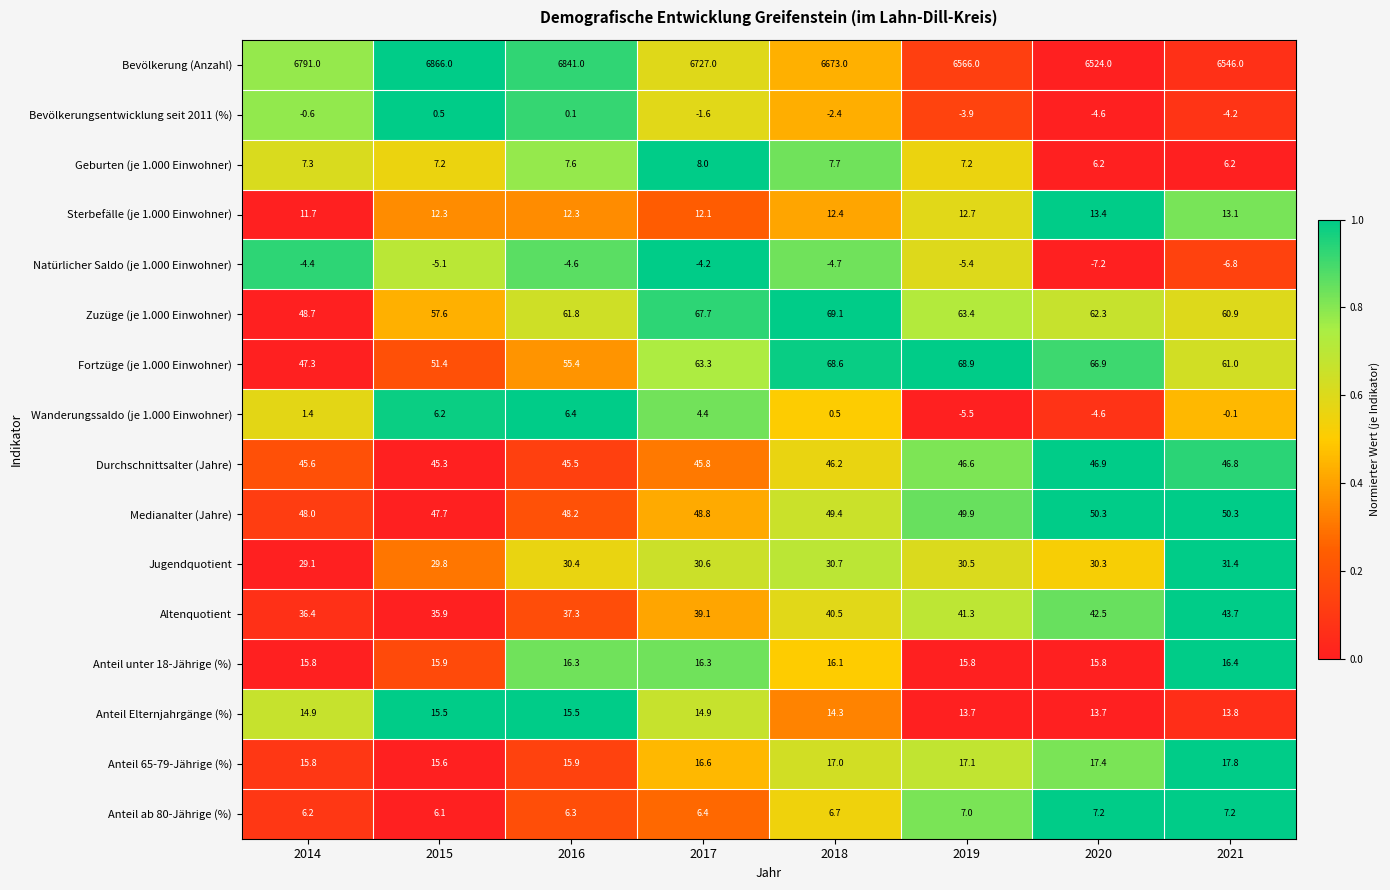

What is the difference between the highest and lowest values at 2020?

6531.2